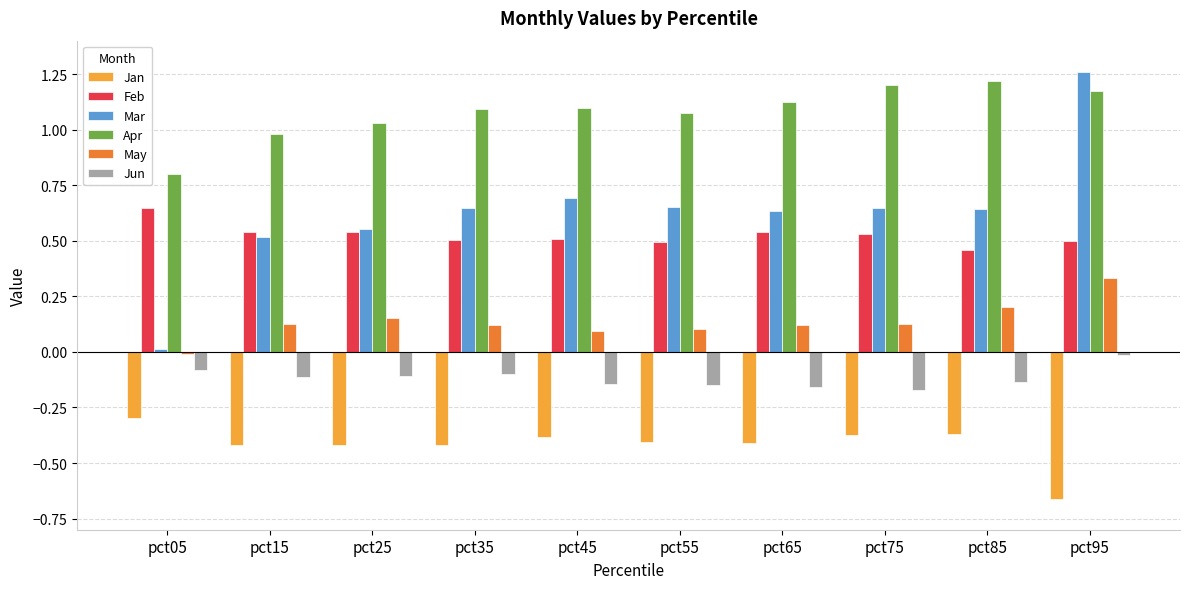

What is the sum of all Jan values?

-4.2